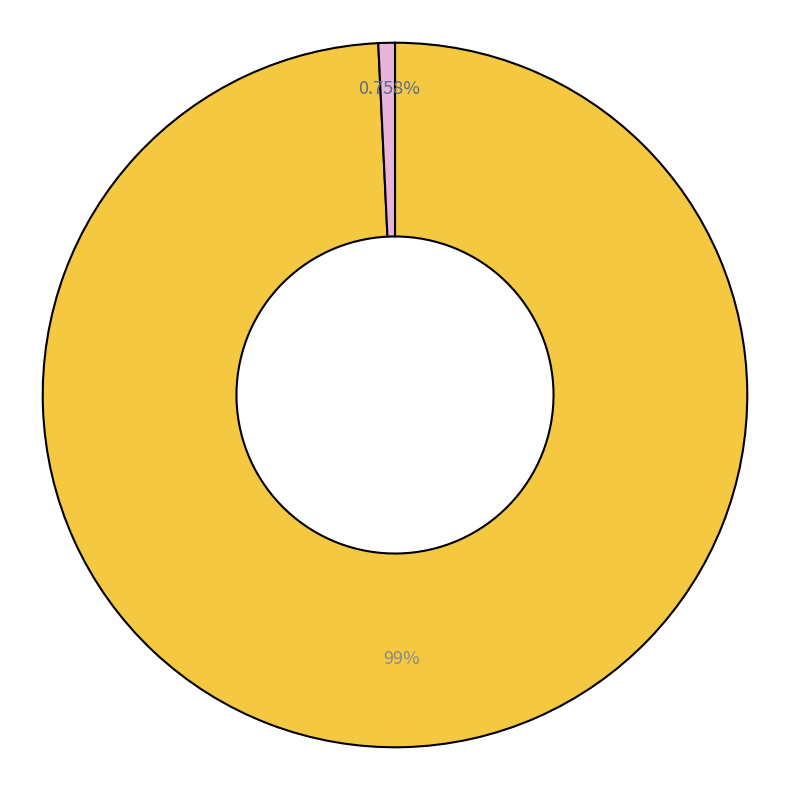

Is there any slice that represents more than half of the pie?

Yes